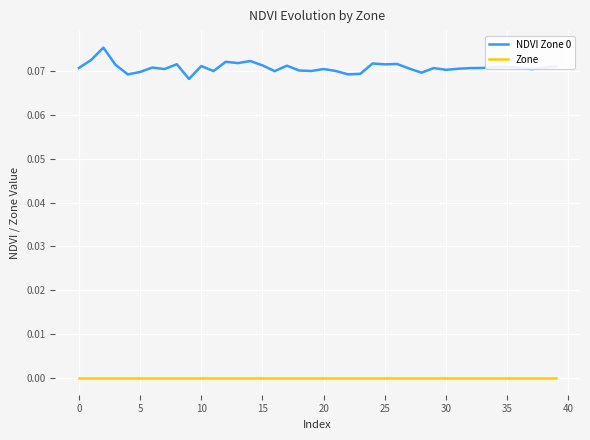

Which series has the largest total across all categories?

NDVI Zone 0